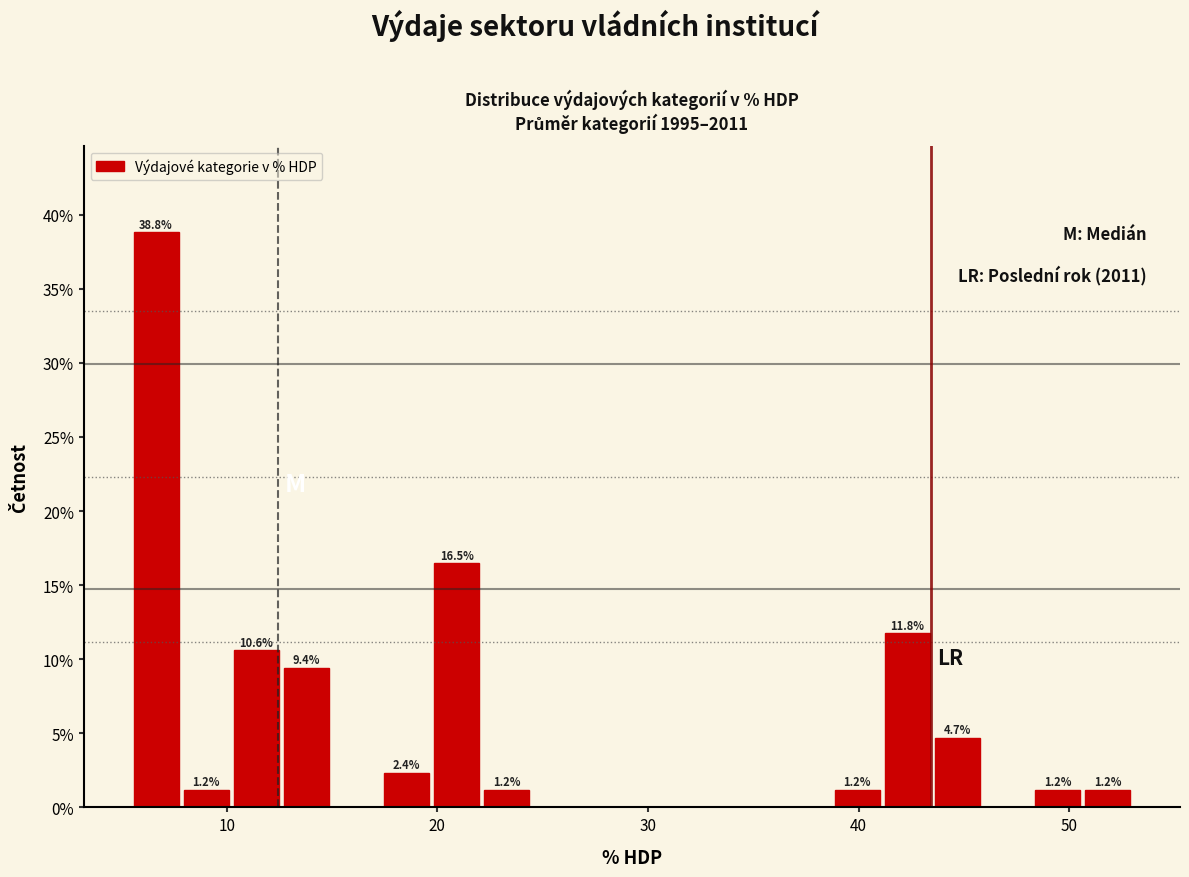

Around what value on the x-axis is the tallest bar? Give the approximate position of its centre, as read against the axis.

7